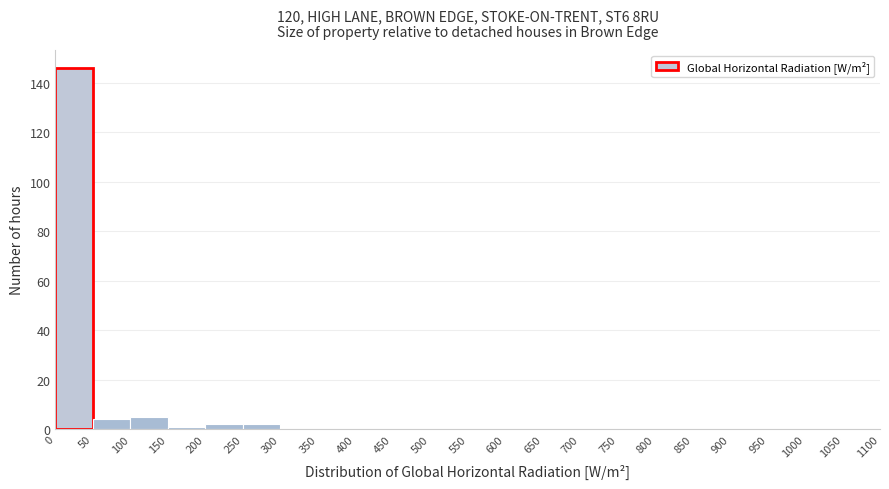

Reading left to right, transcribe this chart: for each bar, give the range it covers on the x-axis and its height. The values are not printed on the chart, so give them approximately, as read against the axis.

0 to 50: 146
50 to 100: 4
100 to 150: 6
150 to 200: under 2
200 to 250: 2
250 to 300: 2
300 to 350: 0
350 to 400: 0
400 to 450: 0
450 to 500: 0
500 to 550: 0
550 to 600: 0
600 to 650: 0
650 to 700: 0
700 to 750: 0
750 to 800: 0
800 to 850: 0
850 to 900: 0
900 to 950: 0
950 to 1000: 0
1000 to 1050: 0
1050 to 1100: 0